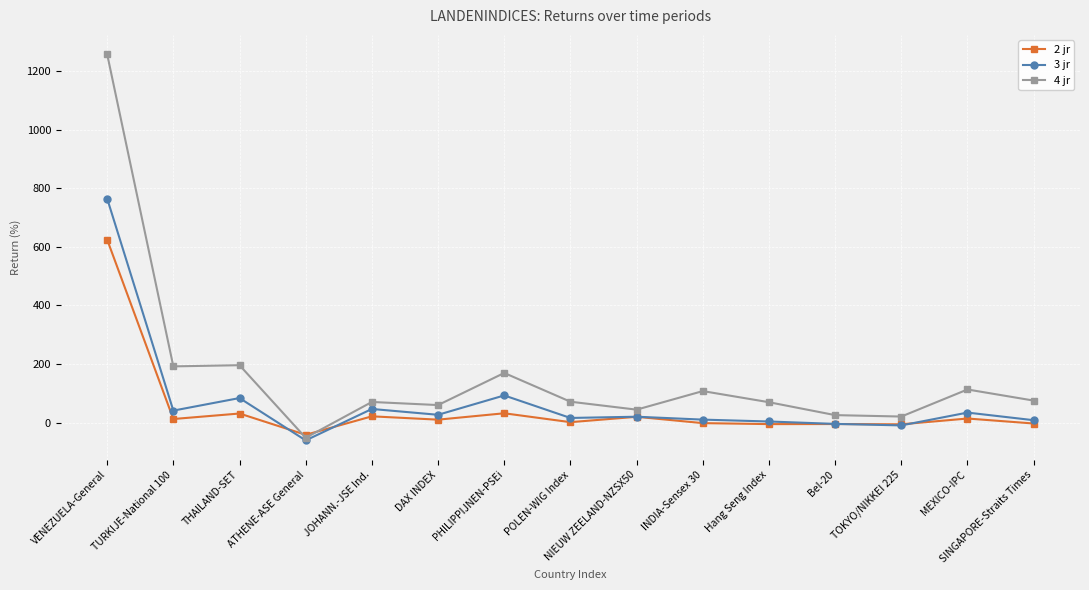

What is the difference between the highest and lowest values at INDIA-Sensex 30?

109.4